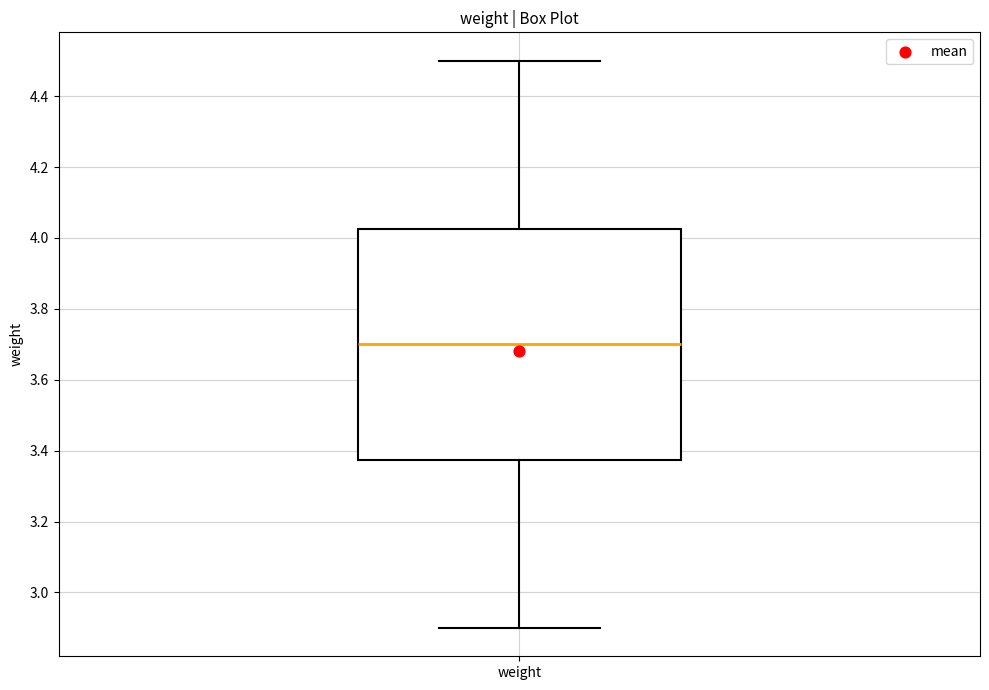

Read this box plot against the y-axis: the position of the median line, the range covered by the box, and the ends of both whiskers. The values are not printed on the chart, so give them approximately, as read against the axis.

median 3.70, box 3.38 to 4.02, whiskers 2.90 to 4.50